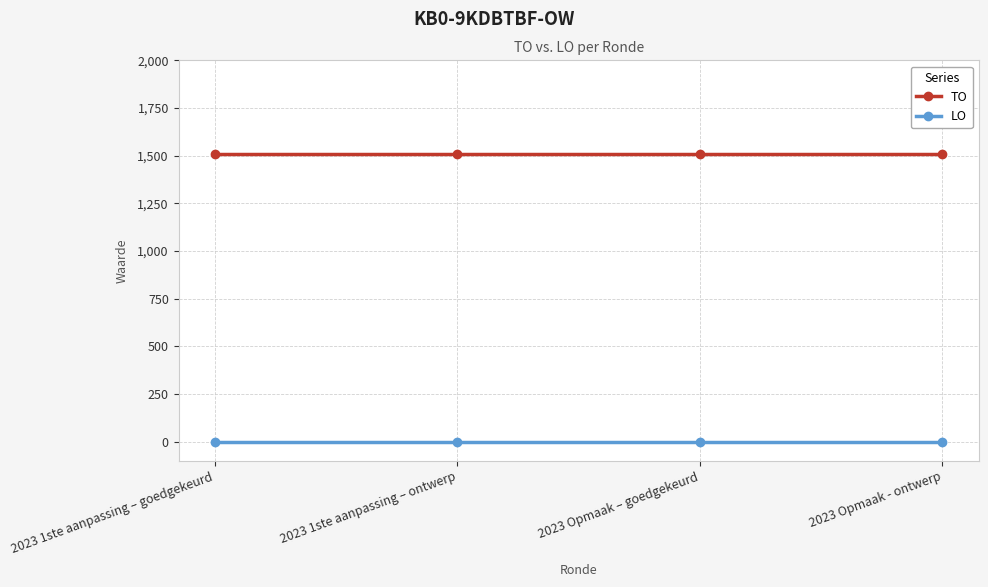

What is the total value across all series at 2023 1ste aanpassing – ontwerp?

1511